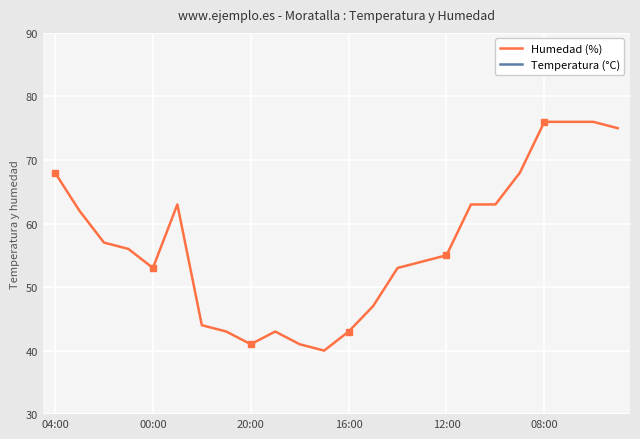

Rank the series by their maximum value, from lowest to highest.

Temperatura (°C), Humedad (%)